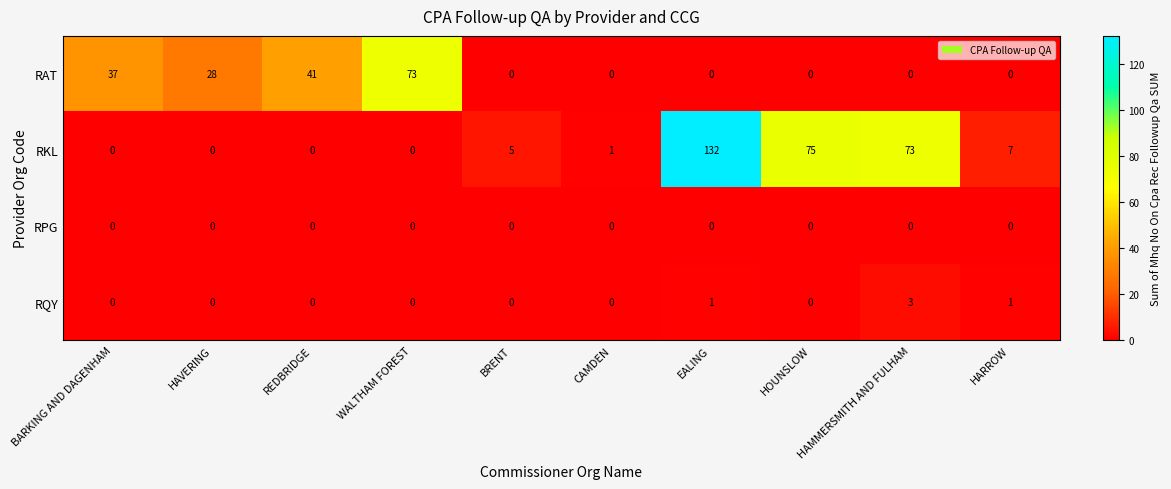

Which series has the largest total across all categories?

RKL